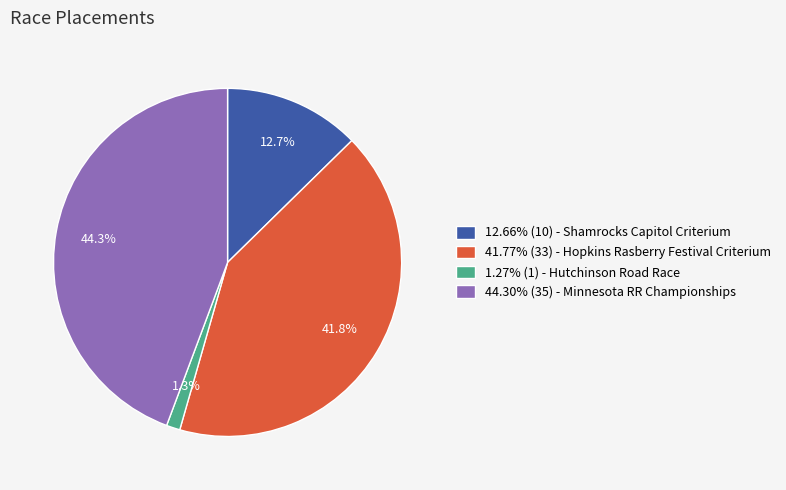

Approximately how many times larger is the value at 41.77% (33) - Hopkins Rasberry Festival Criterium compared to 12.66% (10) - Shamrocks Capitol Criterium?

3.3